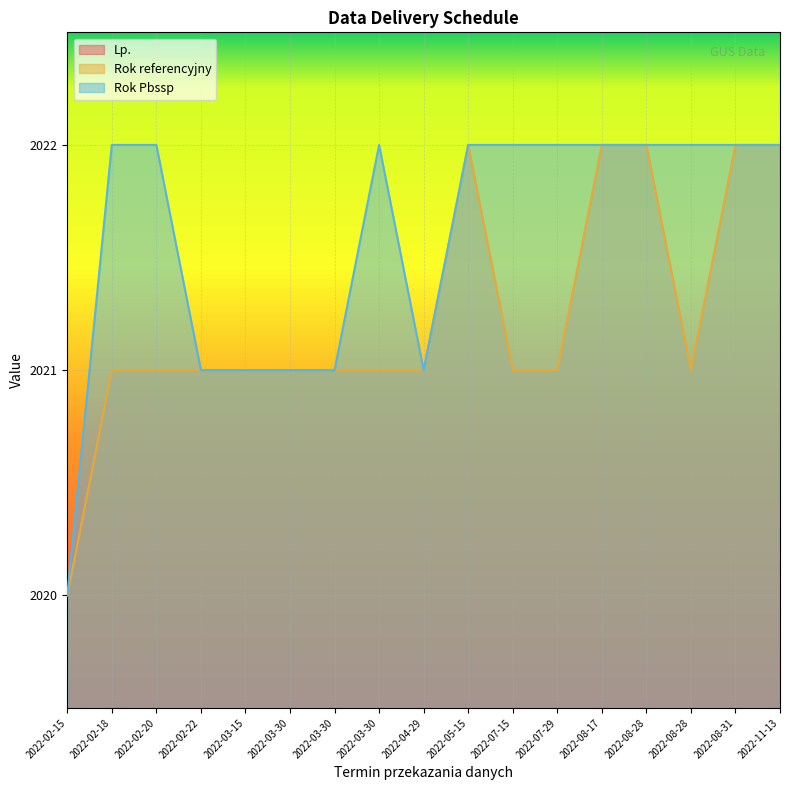

Rank the categories by Rok Pbssp value from highest to lowest.

2022-02-18, 2022-02-20, 2022-03-30, 2022-05-15, 2022-07-15, 2022-07-29, 2022-08-17, 2022-08-28, 2022-08-28, 2022-08-31, 2022-11-13, 2022-02-22, 2022-03-15, 2022-03-30, 2022-03-30, 2022-04-29, 2022-02-15